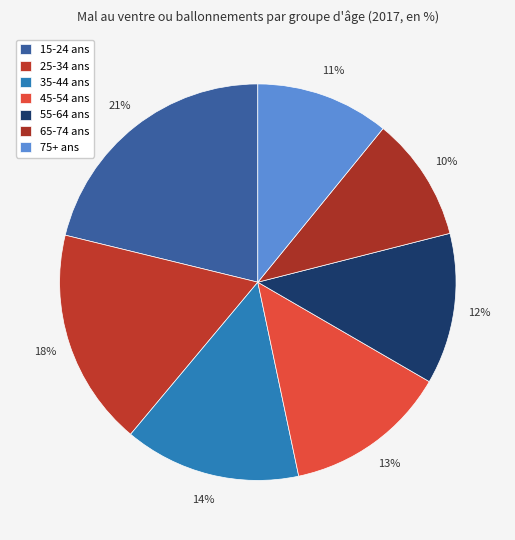

Count the number of slices in the pie.

7